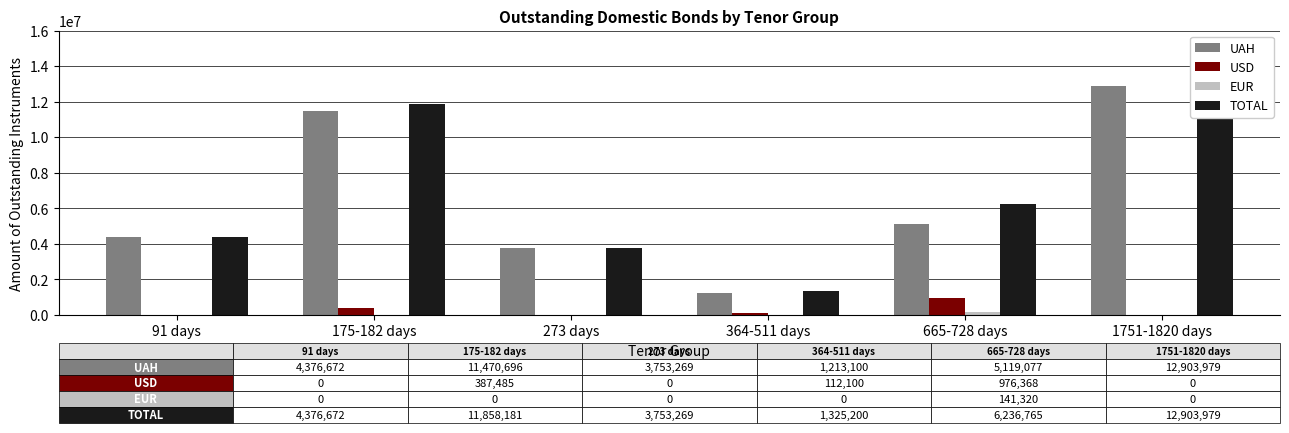

Is the value of UAH at 1751-1820 days greater than the value of TOTAL at 273 days?

Yes